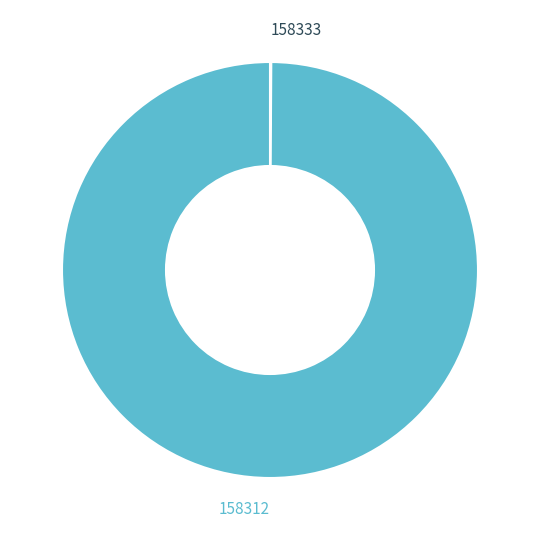

Which slice is the largest?

158312